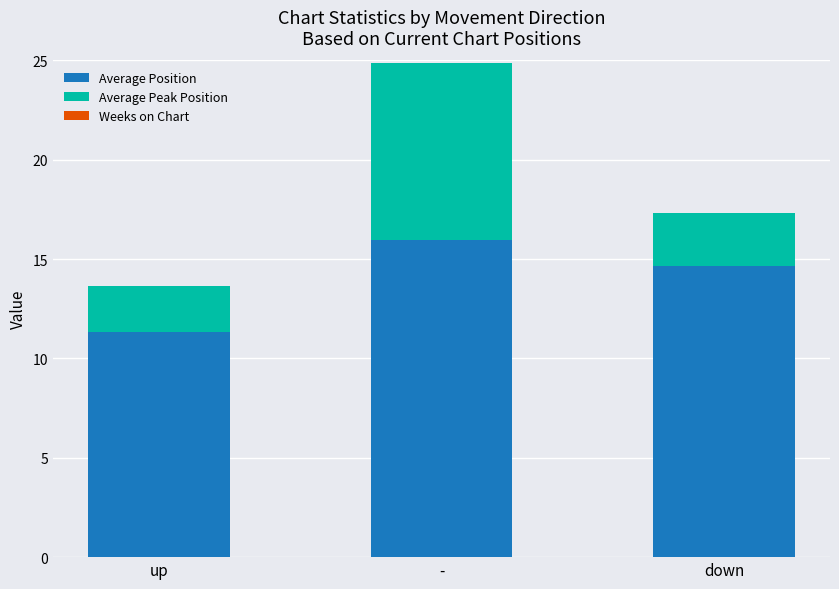

How many bars are there in total?

3